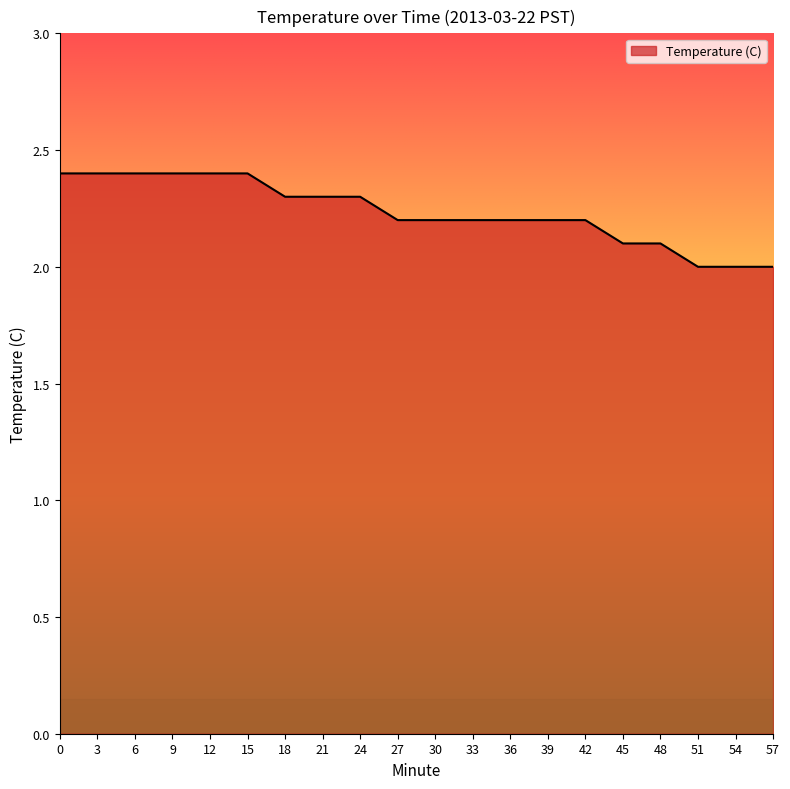

What is the smallest value displayed?

2.0